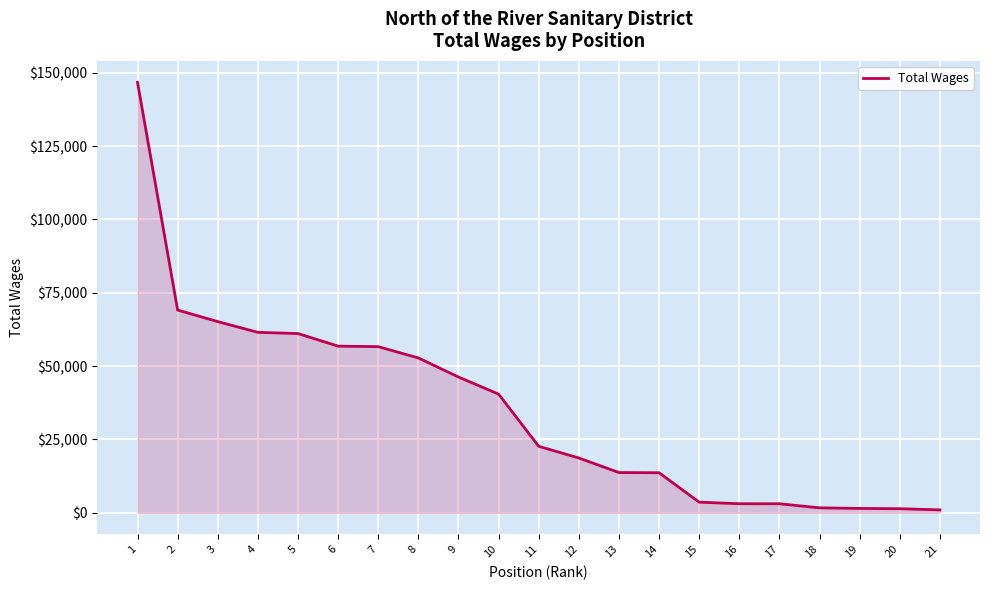

Does the chart display data point markers on the line(s)?

No